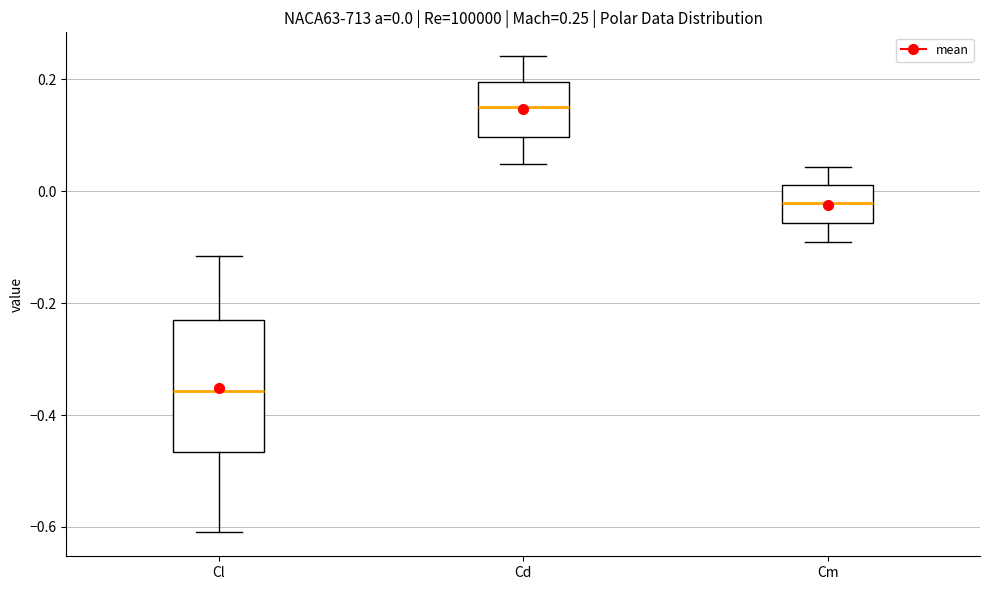

Which box has the highest median line?

Cd